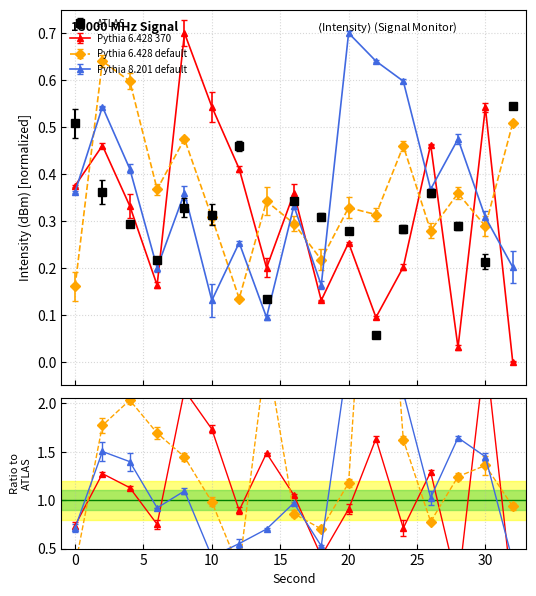

Reading left to right, what are all the values shown in this chart?

ATLAS: 0=0.5	2=0.4	4=0.3	6=0.2	8=0.3	10=0.3	12=0.5	14=0.1	16=0.3	18=0.3	20=0.3	22=0.1	24=0.3	26=0.4	28=0.3	30=0.2	32=0.5
Pythia 6.428 370: 0=0.4	2=0.5	4=0.3	6=0.2	8=0.7	10=0.5	12=0.4	14=0.2	16=0.4	18=0.1	20=0.3	22=0.1	24=0.2	26=0.5	28=0.0	30=0.5	32=0.0
Pythia 6.428 default: 0=0.2	2=0.6	4=0.6	6=0.4	8=0.5	10=0.3	12=0.1	14=0.3	16=0.3	18=0.2	20=0.3	22=0.3	24=0.5	26=0.3	28=0.4	30=0.3	32=0.5
Pythia 8.201 default: 0=0.4	2=0.5	4=0.4	6=0.2	8=0.4	10=0.1	12=0.3	14=0.1	16=0.3	18=0.2	20=0.7	22=0.6	24=0.6	26=0.4	28=0.5	30=0.3	32=0.2